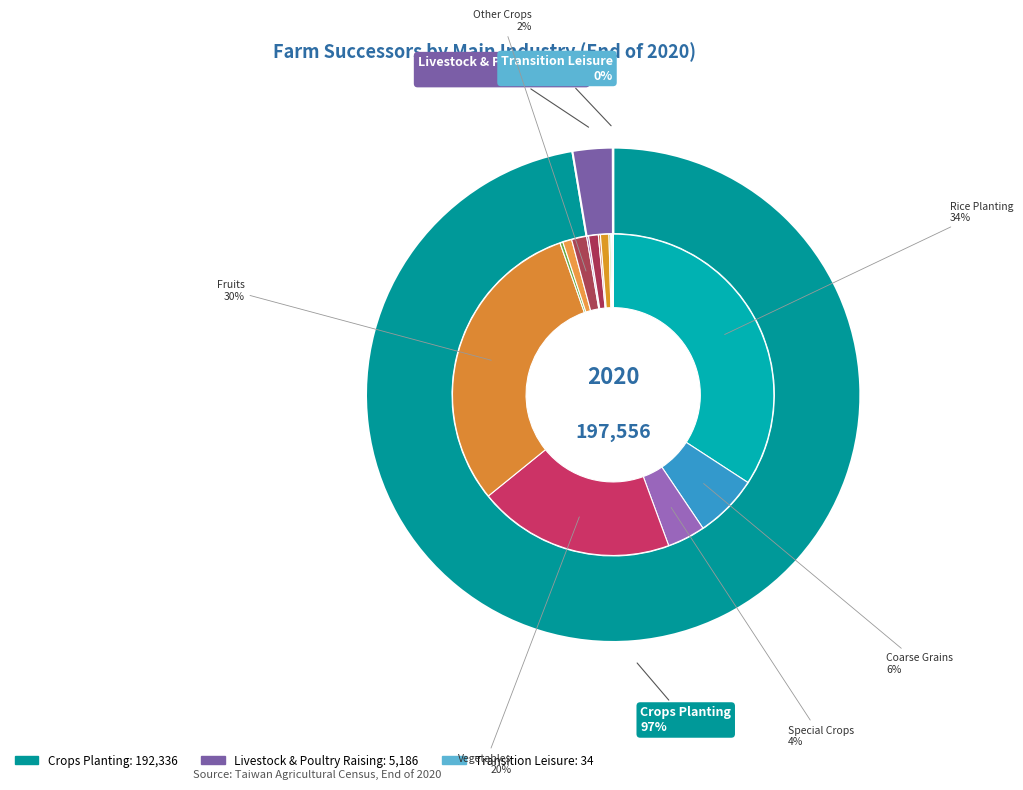

Which slice is the smallest?

Transition Leisure